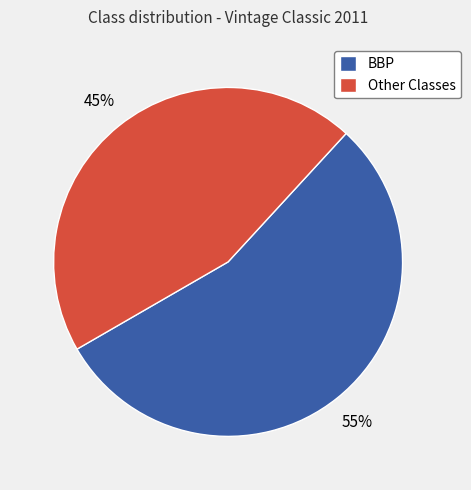

What percentage is the BBP slice, to the nearest percent?

55%